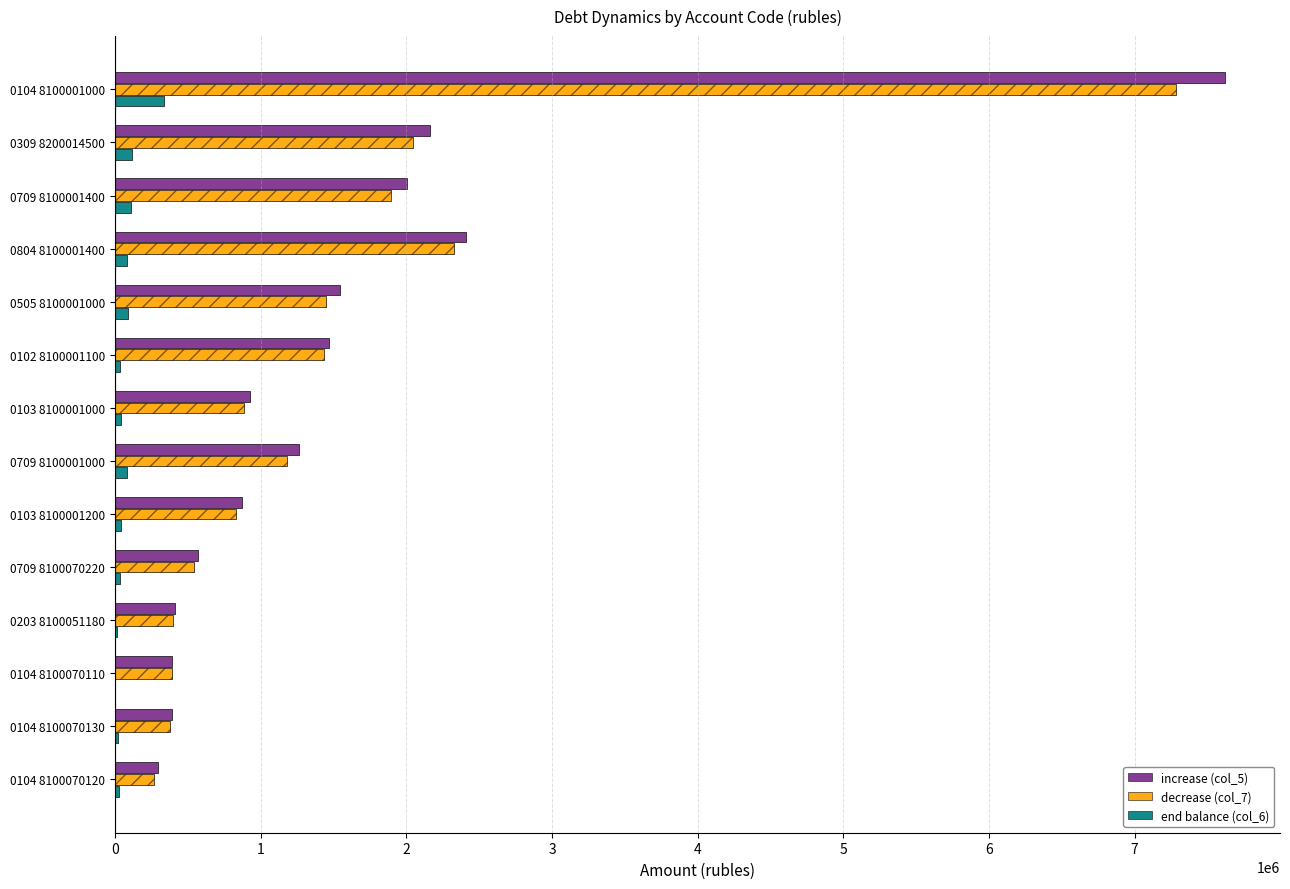

Reading left to right, what are all the values shown in this chart?

increase (col_5): 7616789.1	2162536.4	2007976.6	2409113.1	1541772.2	1469257.5	929332.1	1260301.7	873858.7	572563.7	413367.8	391838.9	394010.9	292327.2
decrease (col_7): 7281456.7	2042712.4	1896788.8	2325369.2	1450661.5	1433759.5	887389.8	1180889.7	829265.5	539183.8	397589.8	391838.9	375069.5	266172.7
end balance (col_6): 335332.4	119824.0	111187.9	83743.9	91110.8	35498.0	41942.4	79412.0	44593.2	33379.8	15778.0	0.0	18941.4	26154.6